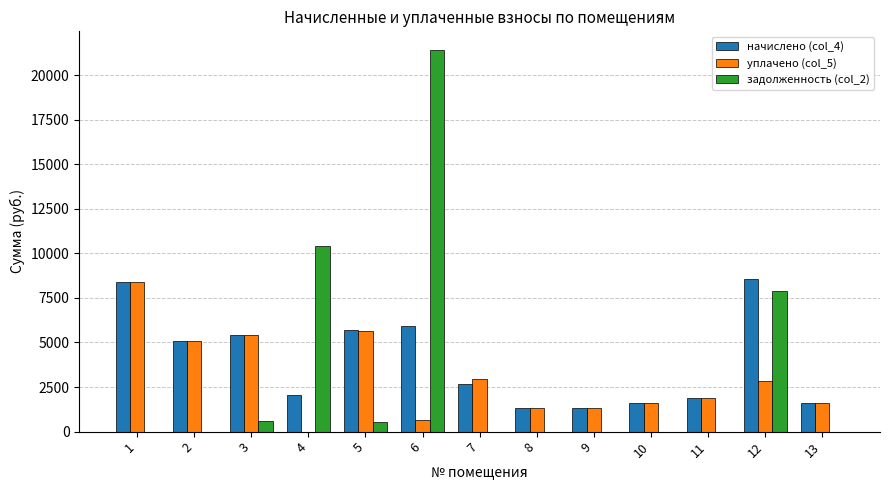

Between 5 and 6, which series saw the biggest shift?

задолженность (col_2)